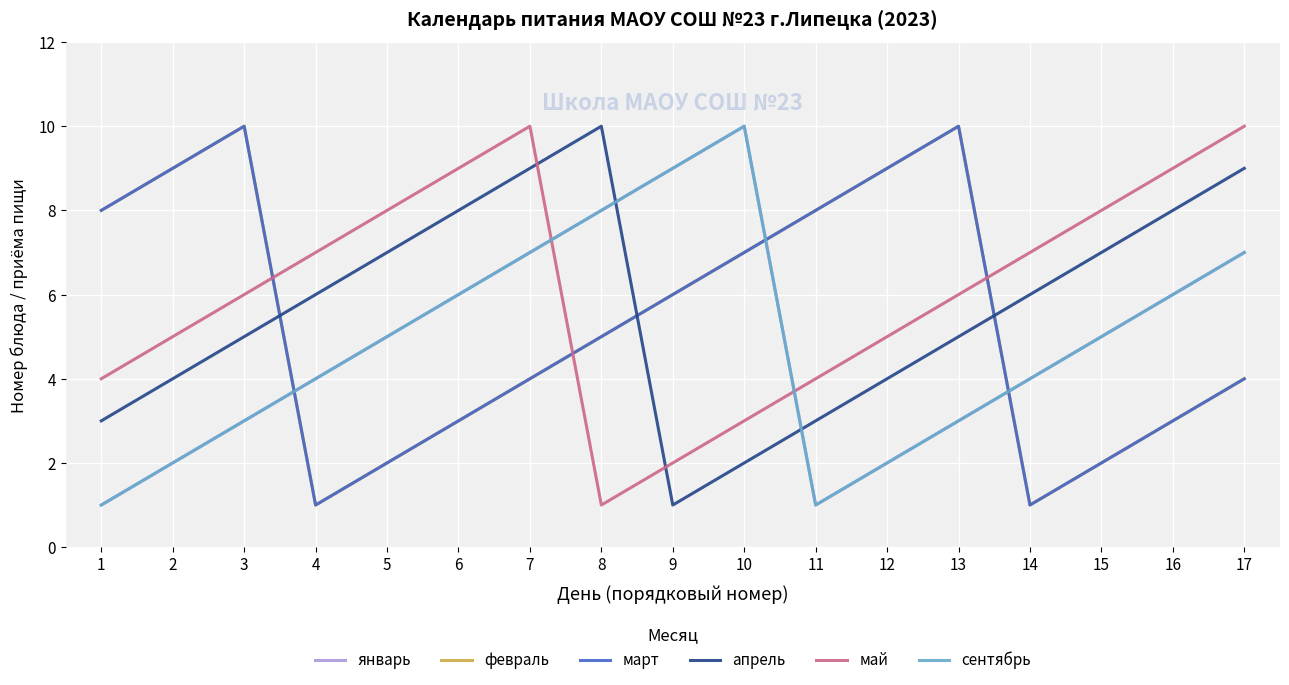

Does the chart have visible grid lines?

Yes